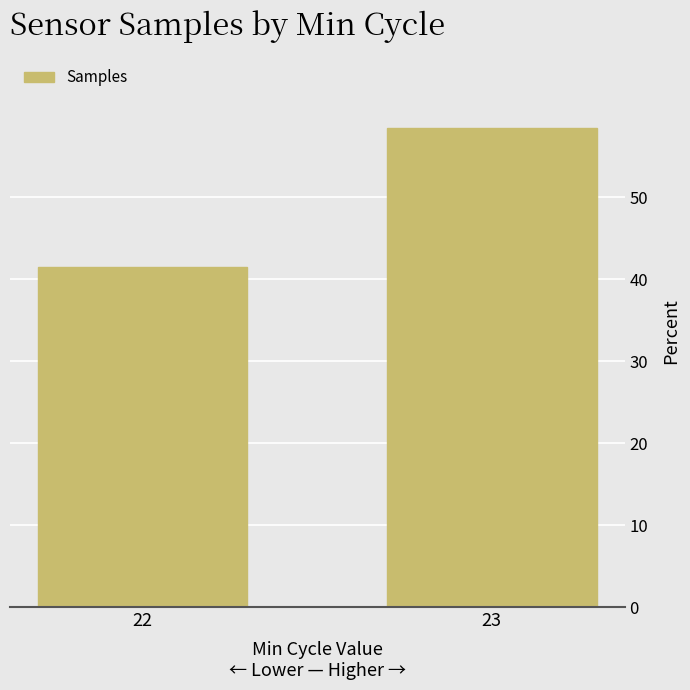

The value at 23 is 14.7. True or false?

False